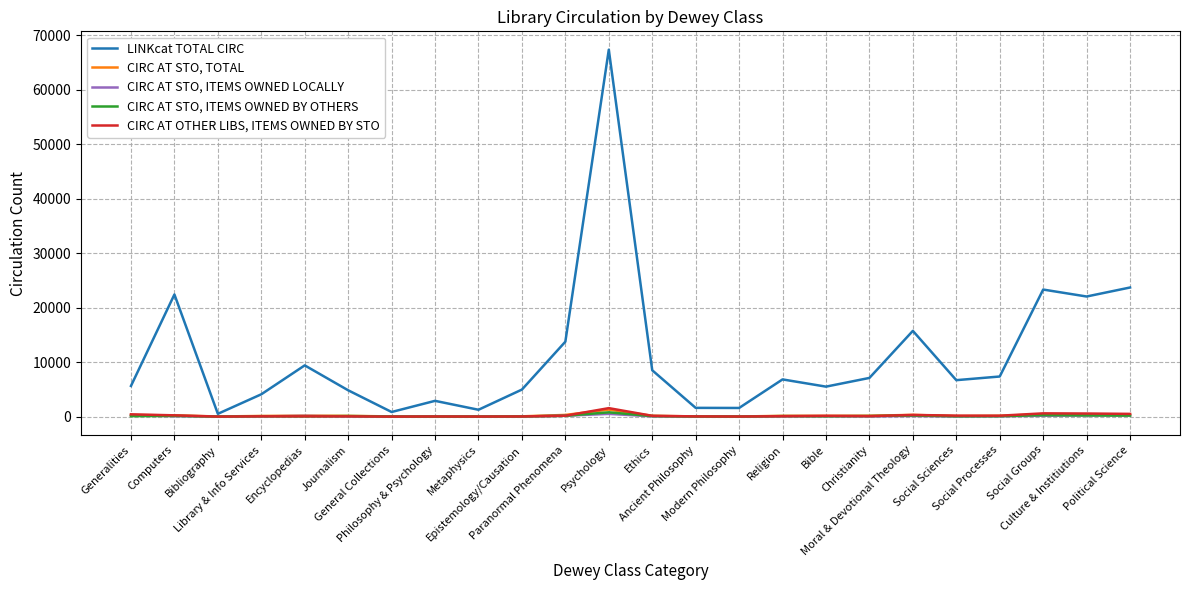

Rank the series at Religion from lowest to highest value.

CIRC AT STO, ITEMS OWNED LOCALLY, CIRC AT OTHER LIBS, ITEMS OWNED BY STO, CIRC AT STO, ITEMS OWNED BY OTHERS, CIRC AT STO, TOTAL, LINKcat TOTAL CIRC